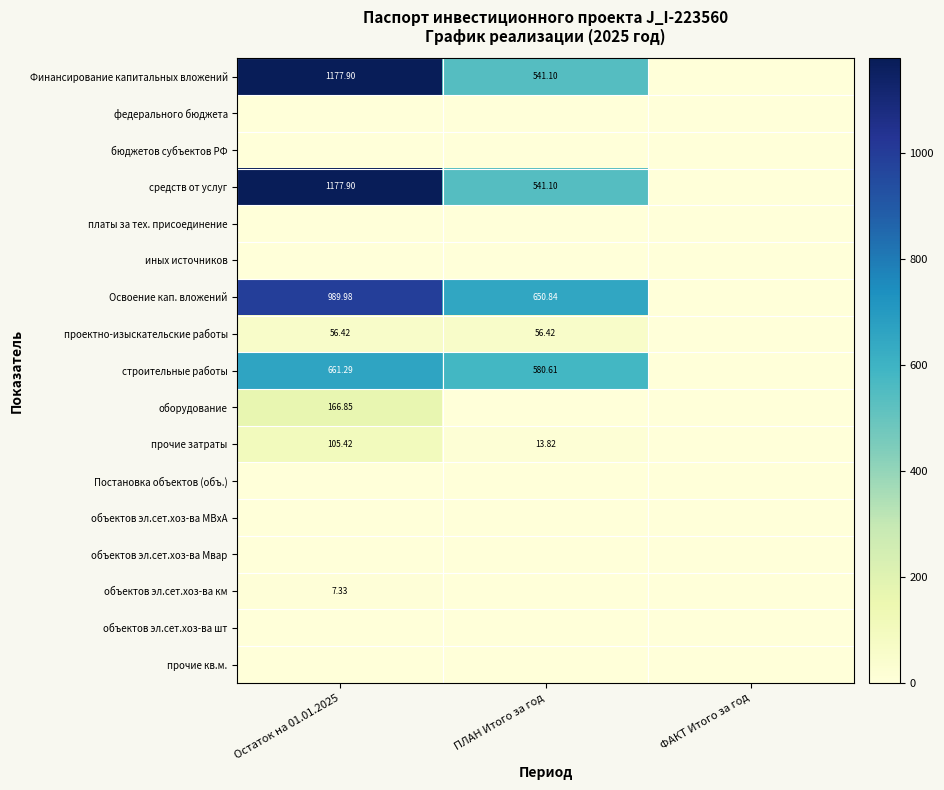

The value of платы за тех. присоединение at ПЛАН Итого за год is 0.0. True or false?

True